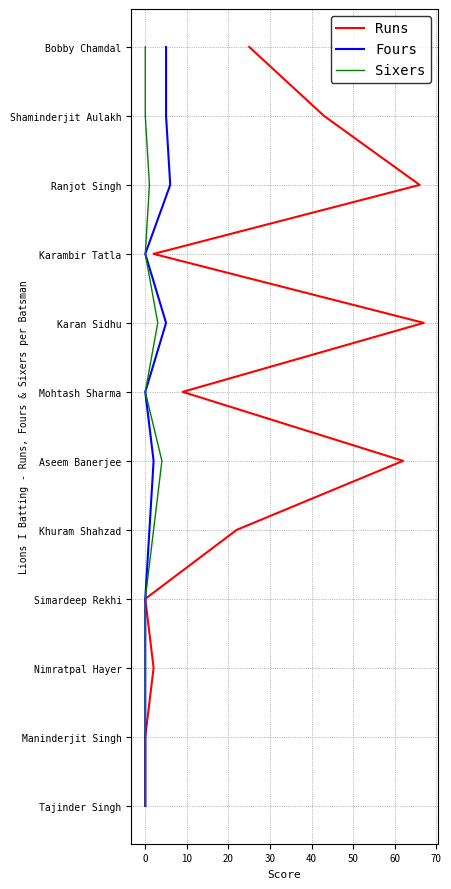

True or false: Sixers and Fours cross at least once.

False